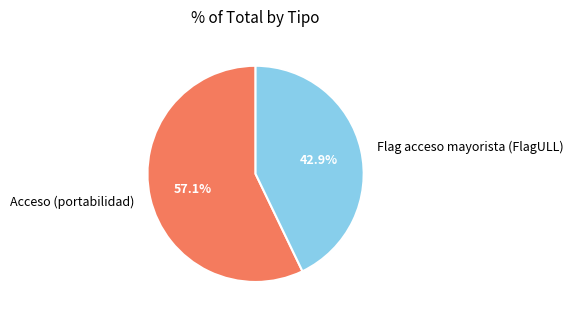

How much of the chart is everything except Acceso (portabilidad)?

42.9%